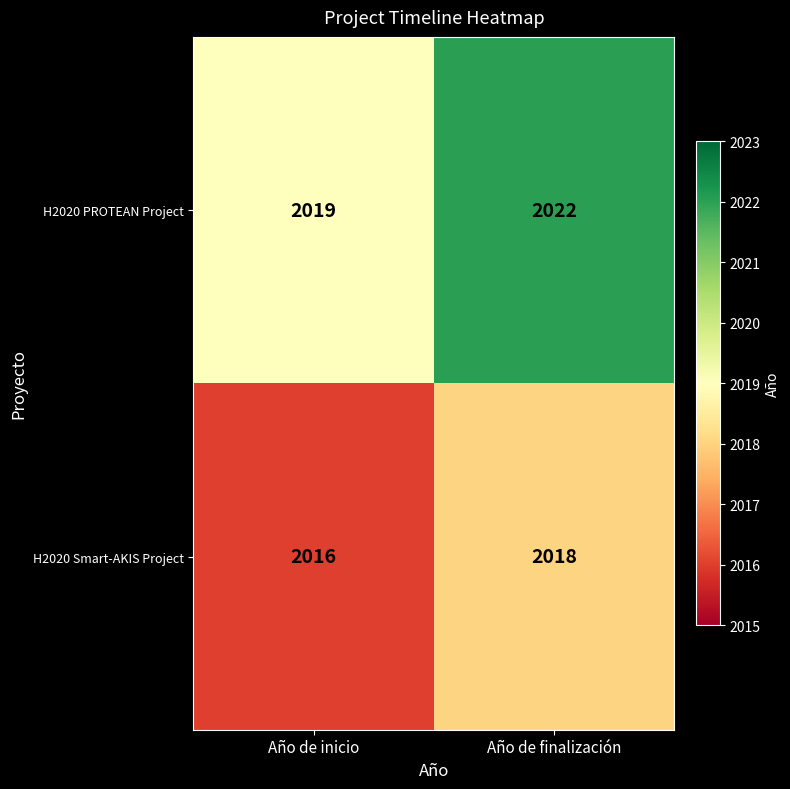

Where is H2020 PROTEAN Project nearest to the value 2020?

Año de inicio